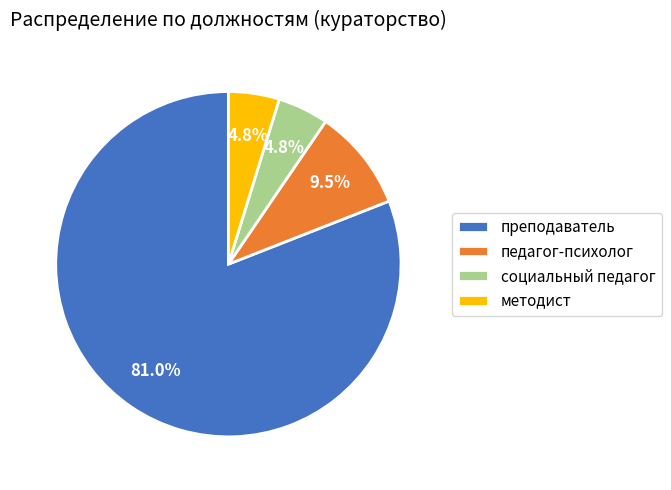

What is the ratio of the value at педагог-психолог to the value at преподаватель?

0.1